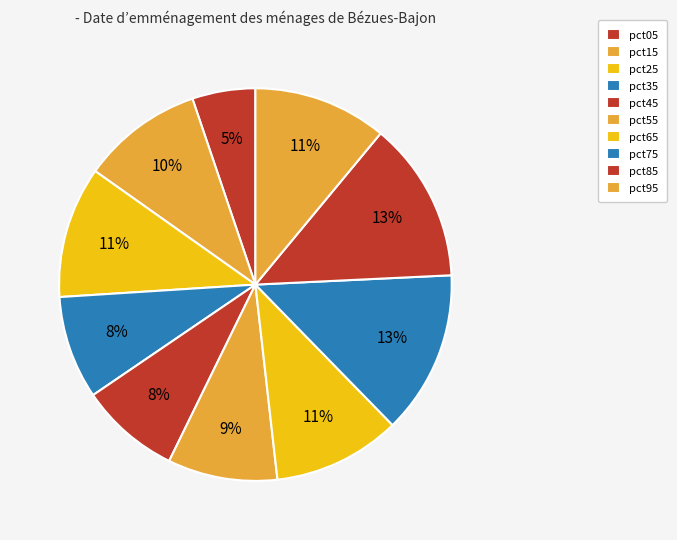

Count the number of slices in the pie.

10